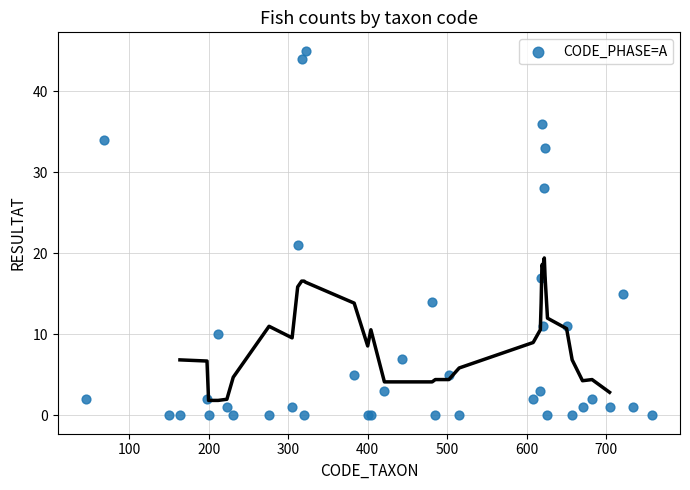

What Y value in the scatter plot is closest to 22?

21